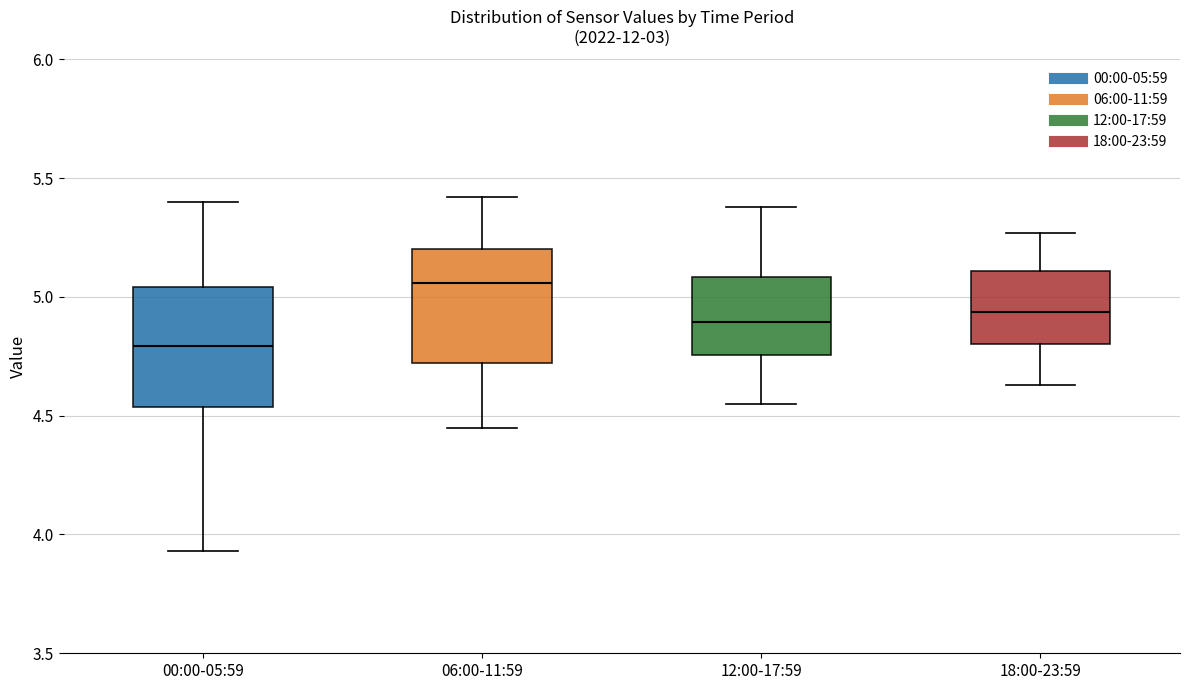

Where does the median line of the box for 18:00-23:59 sit on the y-axis? The values are not printed on the chart, so give them approximately, as read against the axis.

4.95